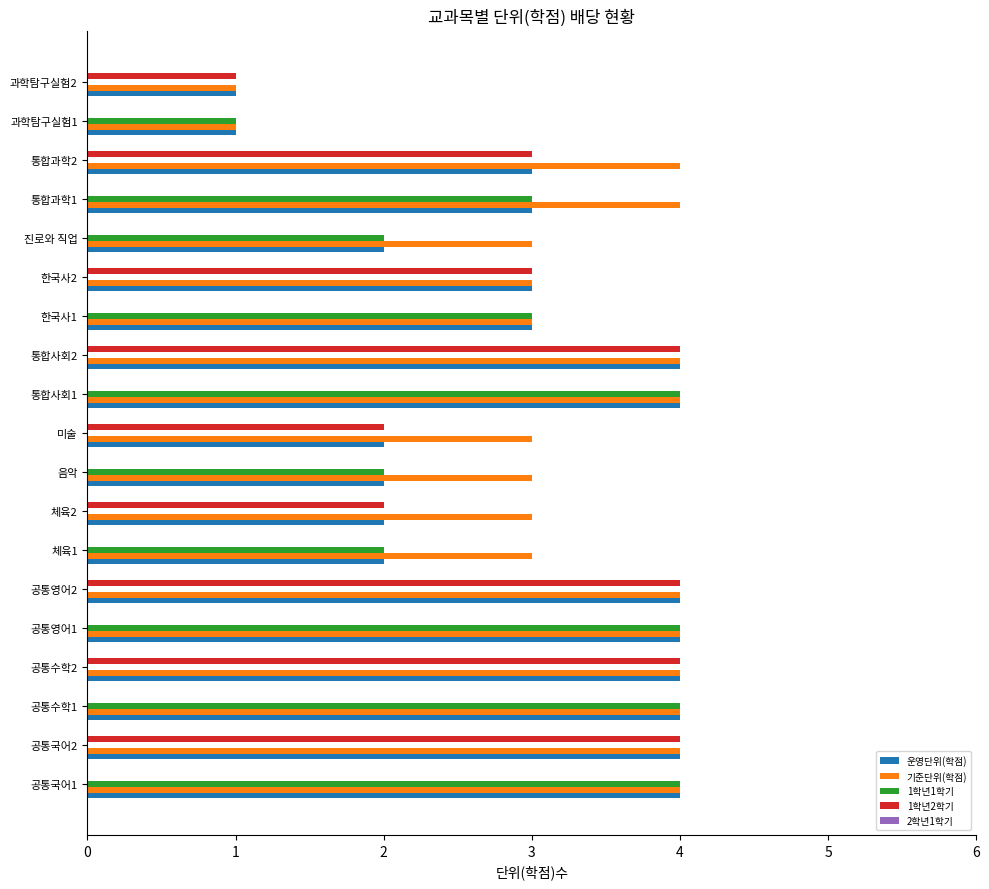

What is the maximum value shown in the chart?

4